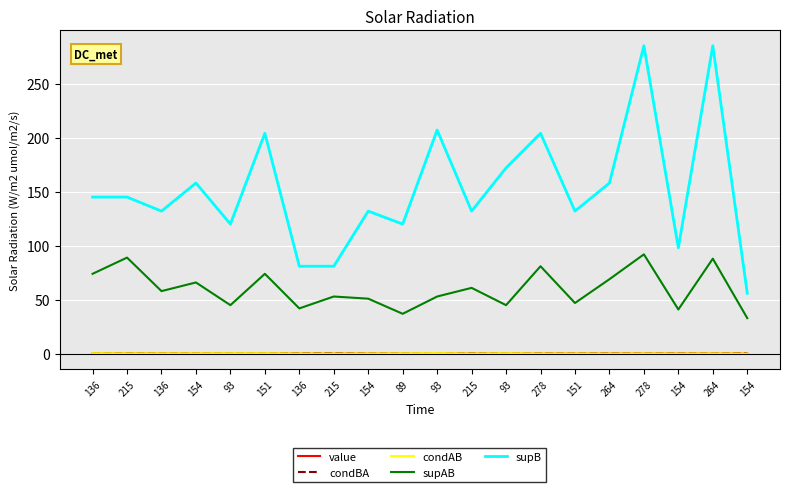

Does the chart display data point markers on the line(s)?

No